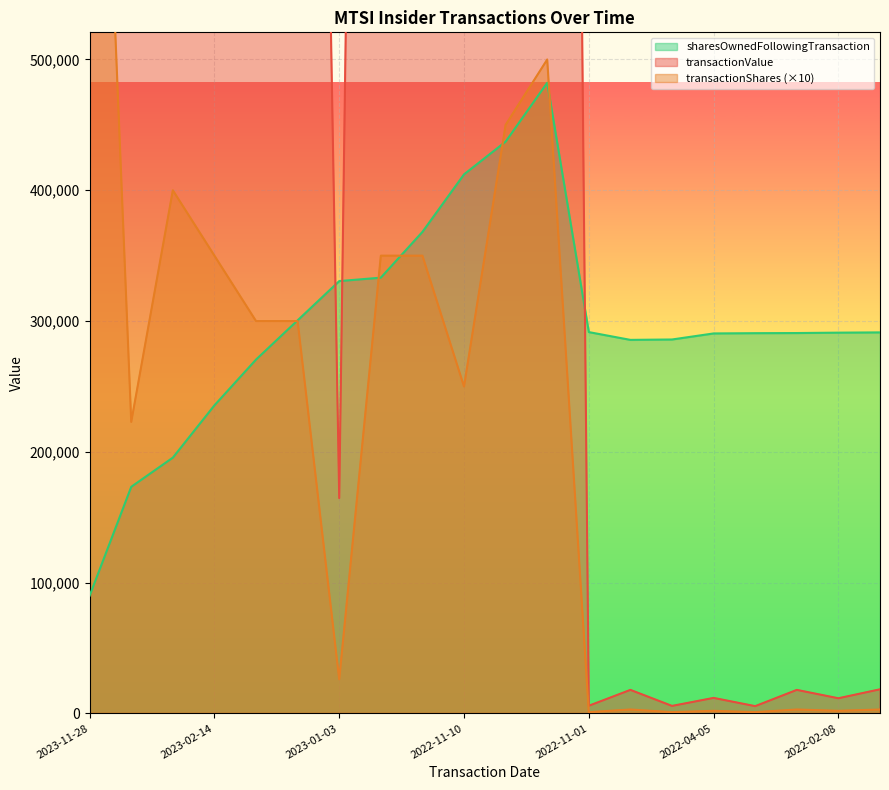

Reading right to left, extract all data points from this chart.

transactionValue: 18447	11602	18003	5562	11874	5749	18003	5872	3225000	2945800	1675000	2363200	2439500	164650	1955400	1989000	2366000	2808400	1581853	8344459
transactionShares: 3000	2000	3000	1000	2000	1000	3000	1000	500000	450000	250000	350000	350000	26110	300000	300000	350000	400000	222890	1000000
sharesOwnedFollowingTransaction: 291348	291148	290848	290748	290548	285921	285621	291579	482194	437194	412194	368194	333194	330583	300583	270583	235583	195583	173294	90053